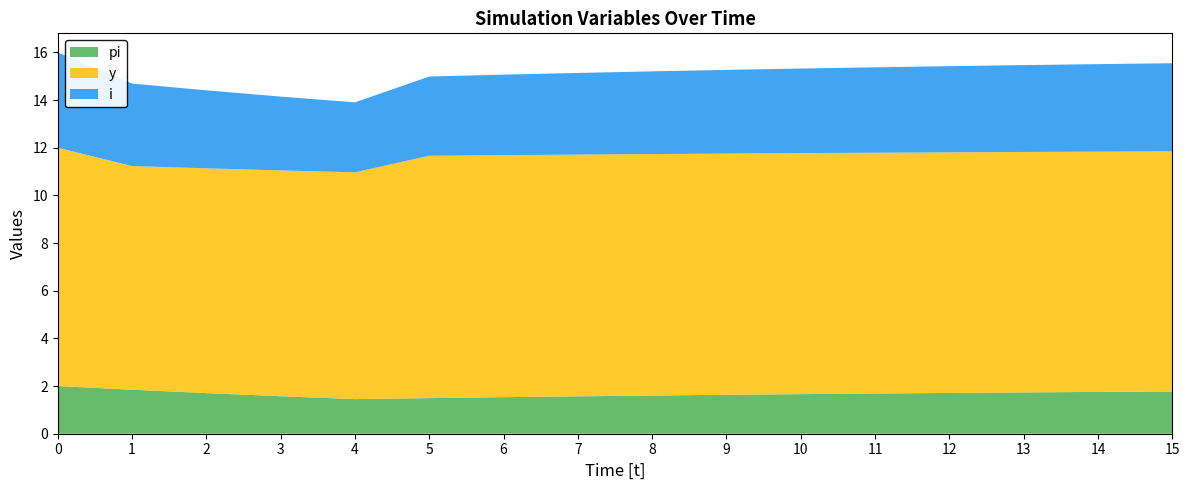

Reading left to right, list all the values displayed in this chart.

pi: 0=2.0	1=1.8	2=1.7	3=1.6	4=1.5	5=1.5	6=1.5	7=1.6	8=1.6	9=1.6	10=1.7	11=1.7	12=1.7	13=1.7	14=1.8	15=1.8
y: 0=10.0	1=9.4	2=9.4	3=9.5	4=9.5	5=10.2	6=10.2	7=10.1	8=10.1	9=10.1	10=10.1	11=10.1	12=10.1	13=10.1	14=10.1	15=10.1
i: 0=4.0	1=3.5	2=3.3	3=3.1	4=2.9	5=3.3	6=3.4	7=3.4	8=3.5	9=3.5	10=3.5	11=3.6	12=3.6	13=3.6	14=3.7	15=3.7